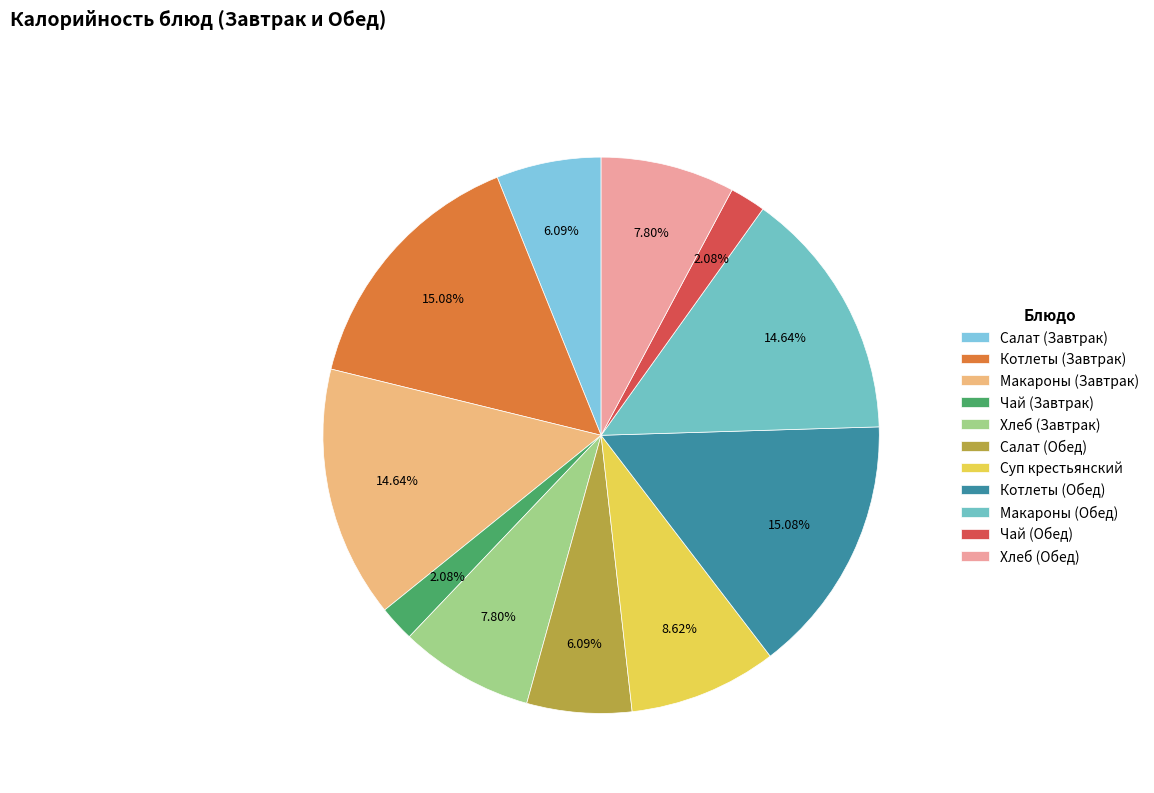

Rank the categories by value from highest to lowest.

Котлеты (Завтрак), Котлеты (Обед), Макароны (Завтрак), Макароны (Обед), Суп крестьянский, Хлеб (Завтрак), Хлеб (Обед), Салат (Завтрак), Салат (Обед), Чай (Завтрак), Чай (Обед)